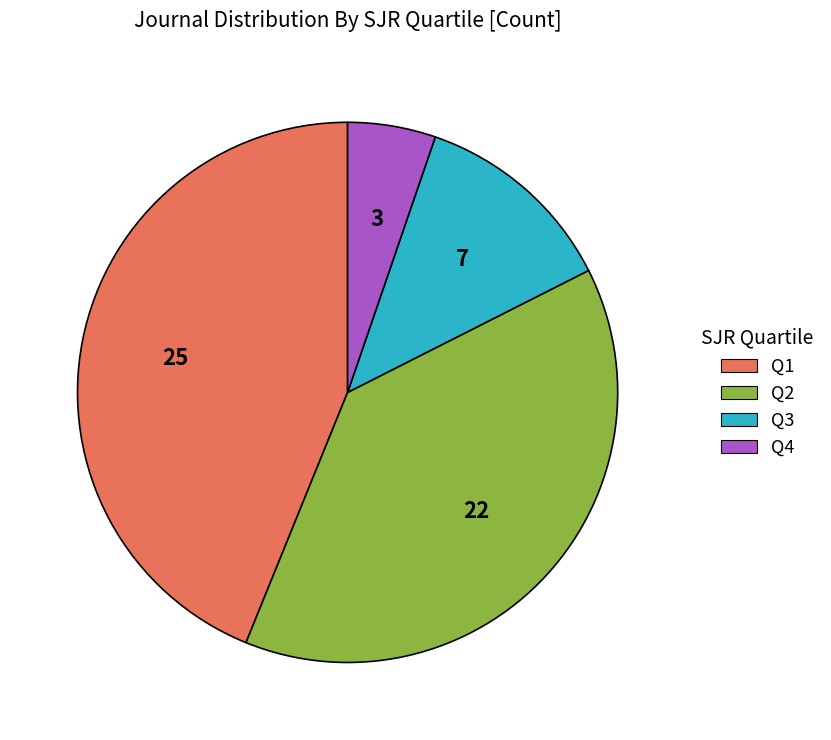

Approximately how many times larger is the value at Q2 compared to Q3?

3.1